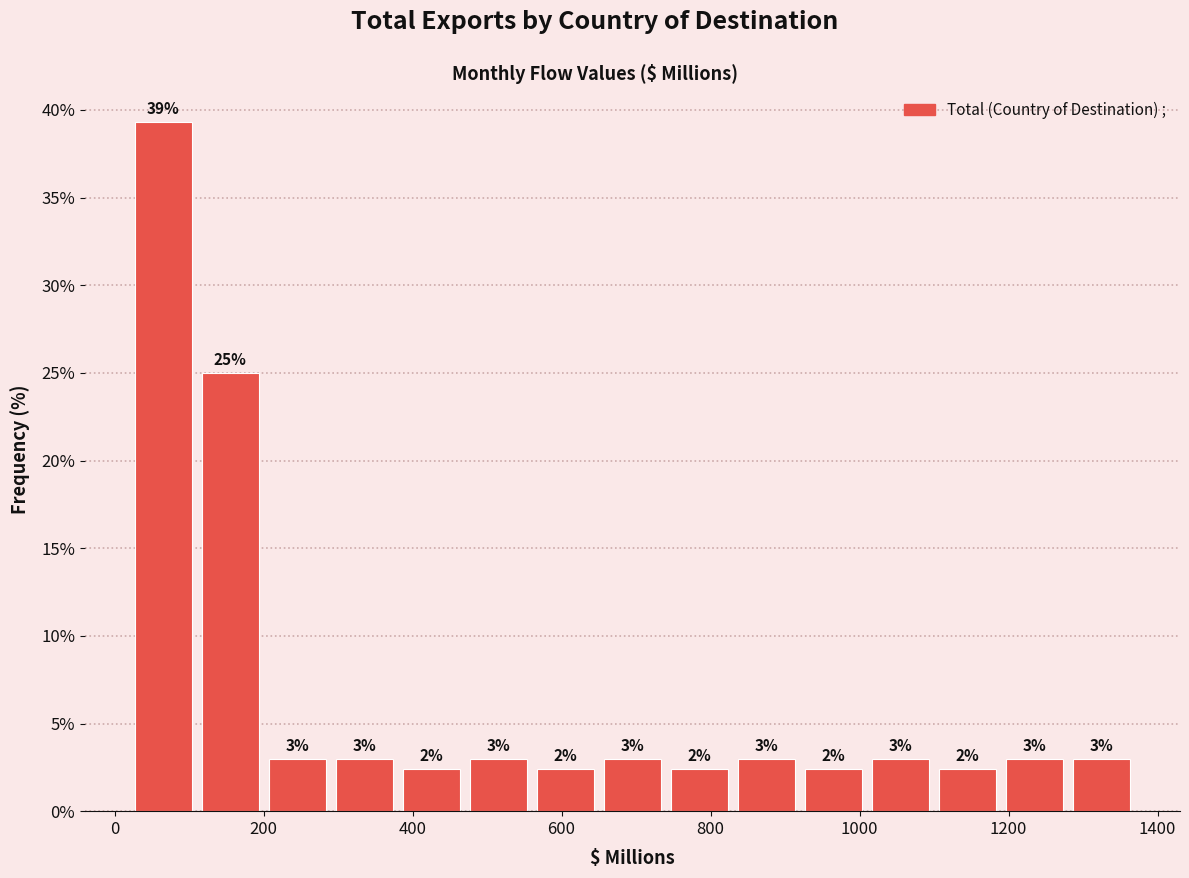

Which range on the x-axis has the tallest bar?

20 to 110